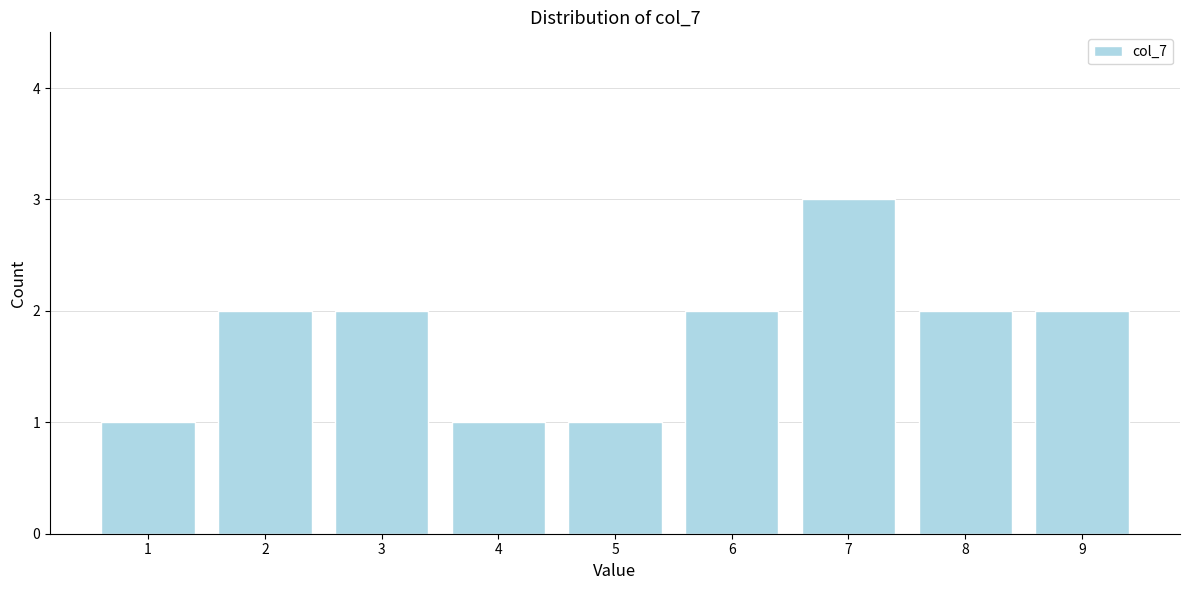

Reading left to right, transcribe all the data shown in this chart.

1	2	2	1	1	2	3	2	2